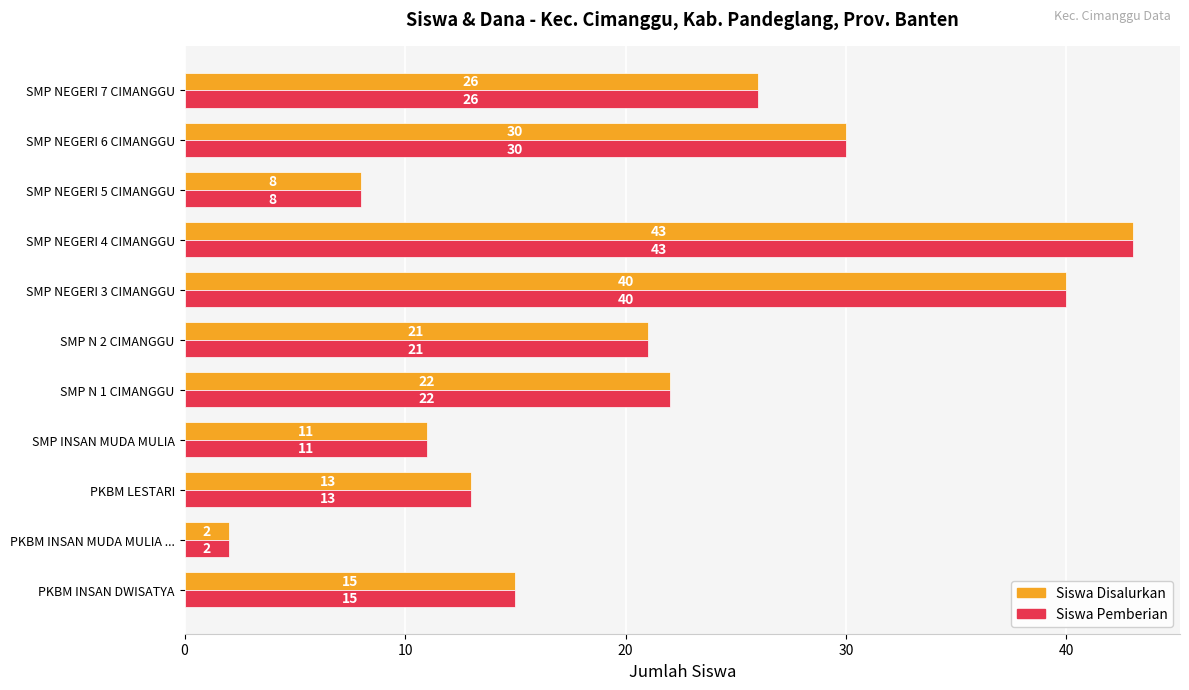

Is it true that Siswa Pemberian equals 26 at SMP NEGERI 7 CIMANGGU?

True